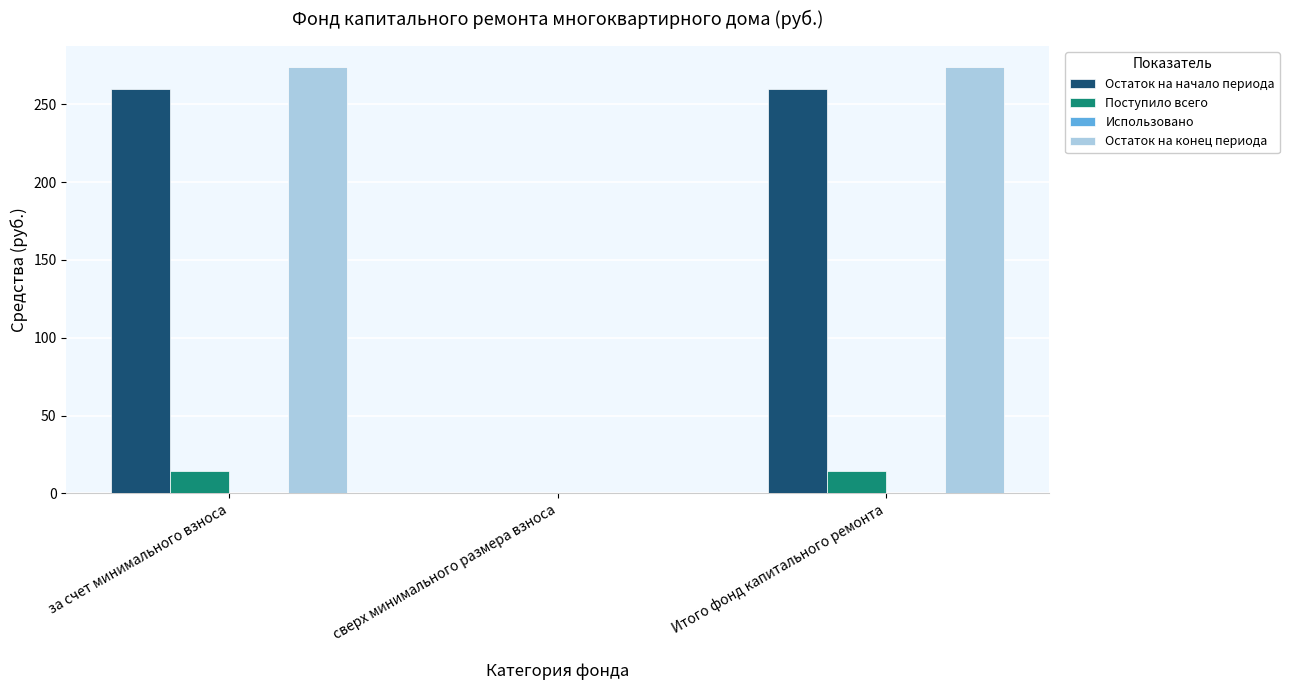

True or false: Остаток на конец периода has a value of 273.7 at за счет минимального взноса.

True